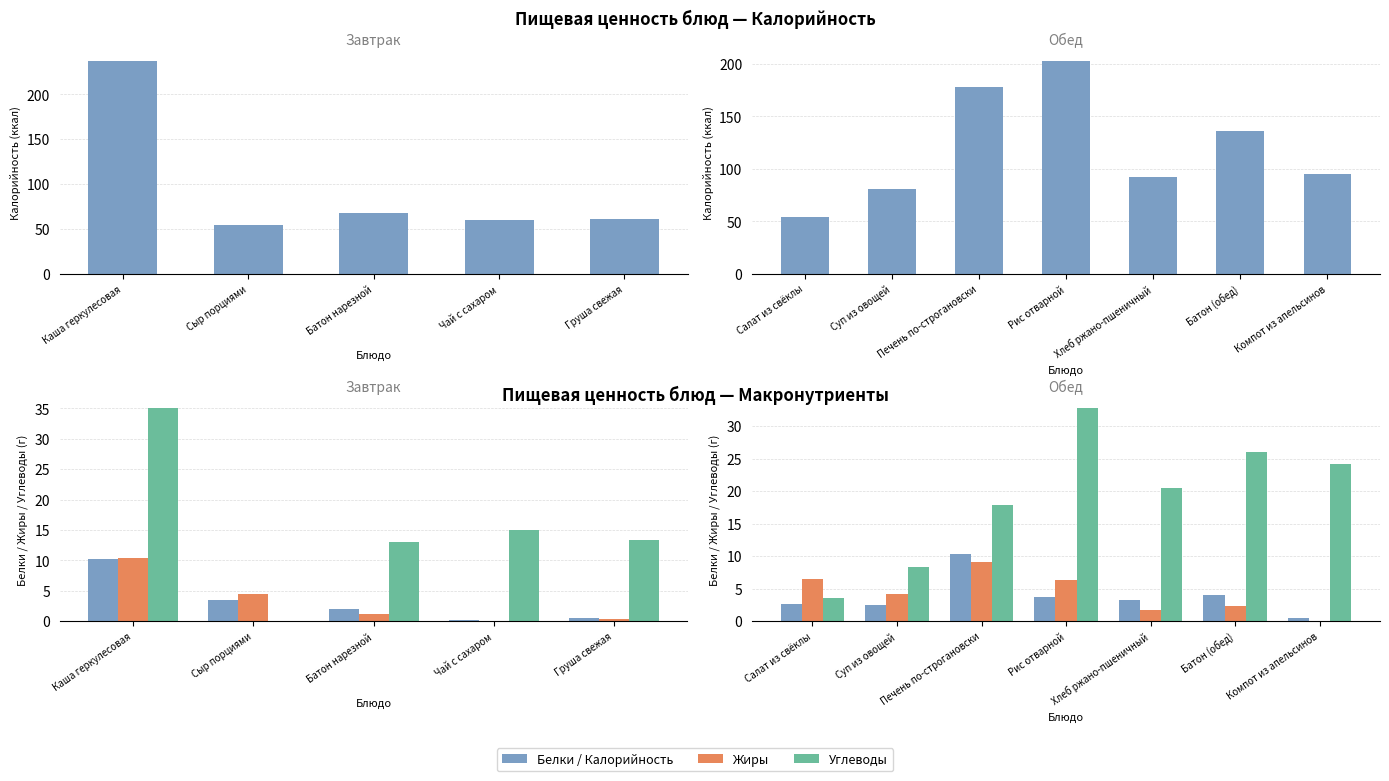

True or false: Углеводы has a value of 37.0 at Батон (обед).

False